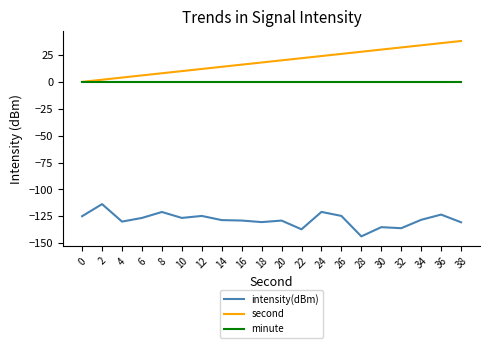

Does the chart display data point markers on the line(s)?

No